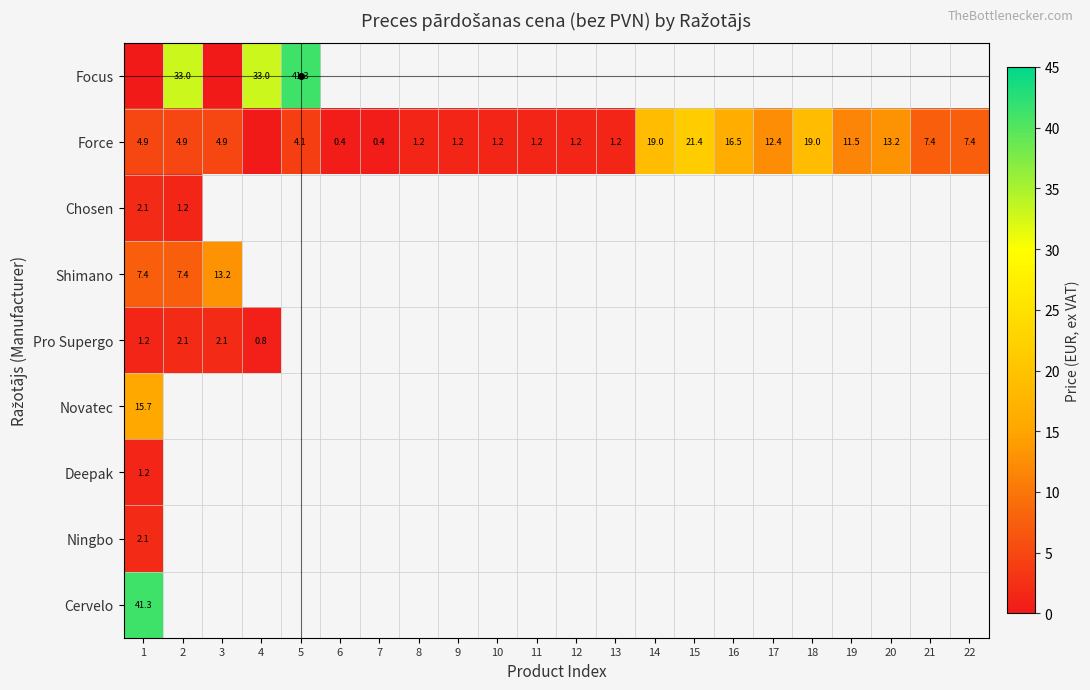

Is it true that Force equals 0.9 at 5?

False